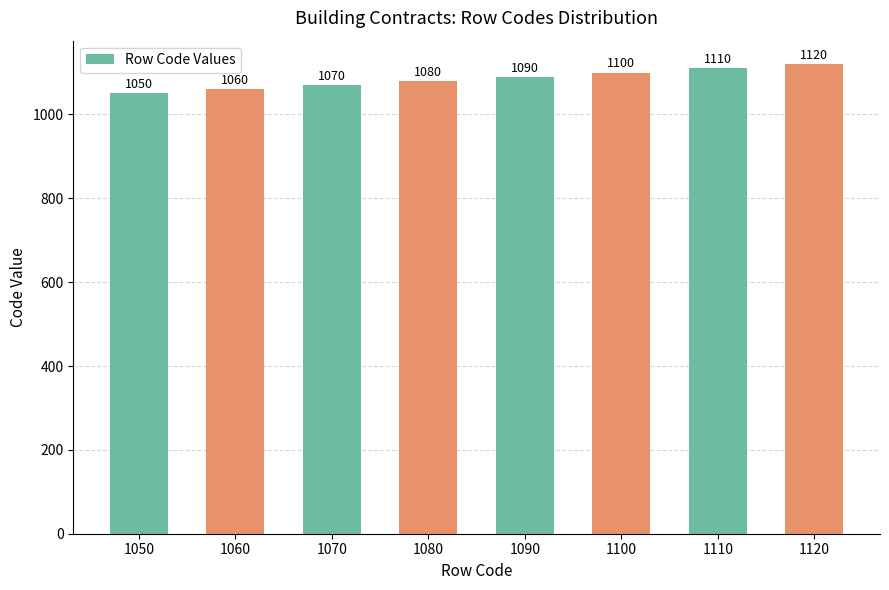

List the labels in order of value, largest first.

1120, 1110, 1100, 1090, 1080, 1070, 1060, 1050